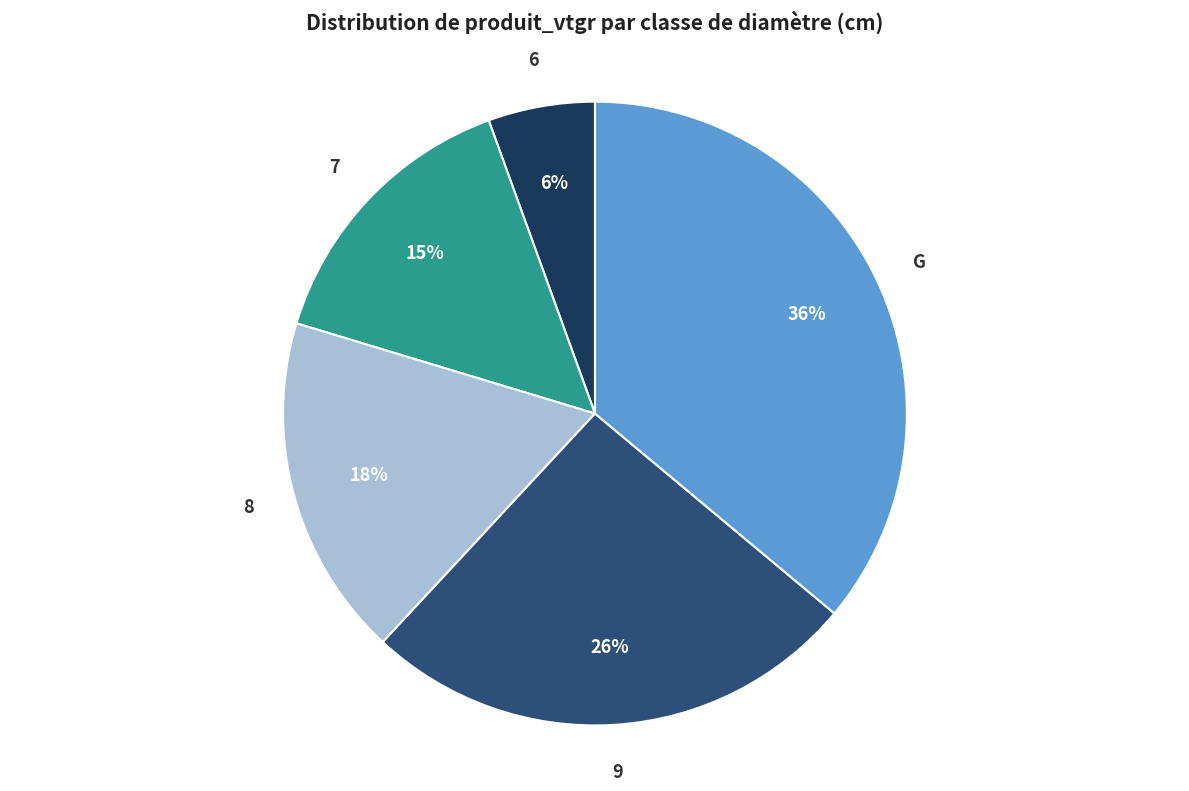

Rank the categories by value from lowest to highest.

6, 7, 8, 9, G